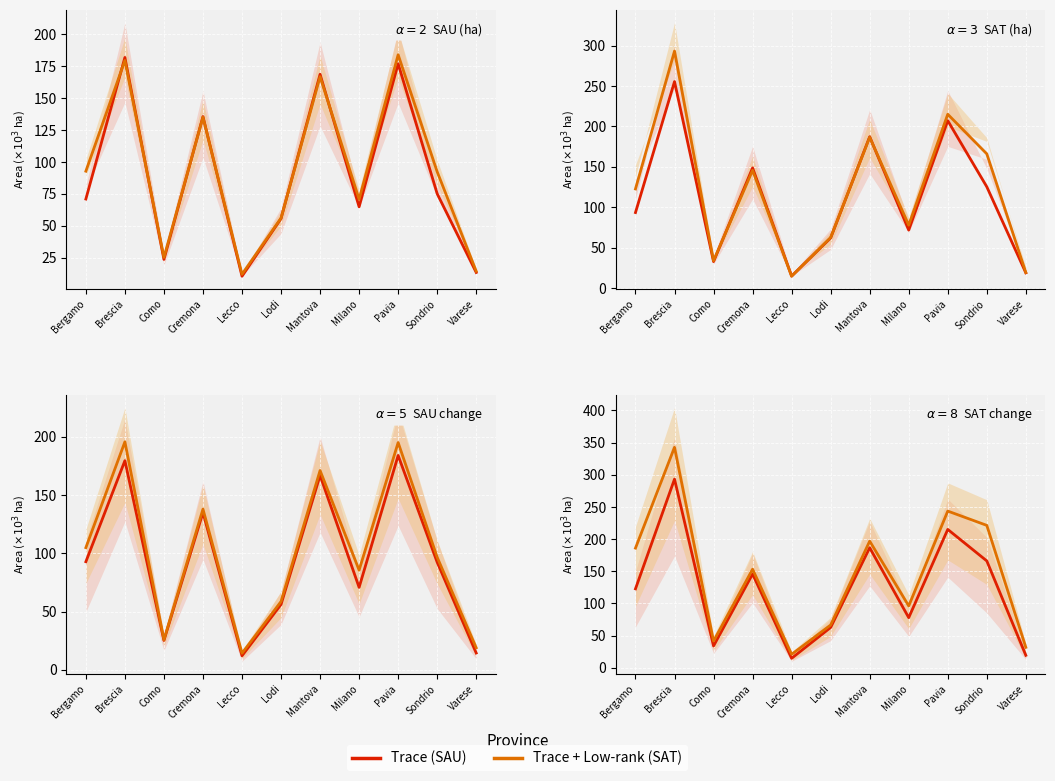

Reading left to right, list all the values displayed in this chart.

SAU 2010: Bergamo=70963	Brescia=181847	Como=23659	Cremona=135531	Lecco=10477	Lodi=55643	Mantova=168658	Milano=64862	Pavia=176935	Sondrio=75117	Varese=13449
SAU 2000: Bergamo=92766	Brescia=179493	Como=25221	Cremona=135028	Lecco=12042	Lodi=56078	Mantova=166824	Milano=70759	Pavia=183973	Sondrio=92318	Varese=14427
SAT 2010: Bergamo=93548	Brescia=255582	Como=32884	Cremona=148804	Lecco=14964	Lodi=62127	Mantova=187362	Milano=71816	Pavia=207205	Sondrio=125432	Varese=18983
SAT 2000: Bergamo=122760	Brescia=293295	Como=33939	Cremona=145776	Lecco=14755	Lodi=62743	Mantova=186677	Milano=77953	Pavia=215121	Sondrio=166155	Varese=19408
SAU 1990: Bergamo=104848	Brescia=195672	Como=25816	Cremona=137916	Lecco=14246	Lodi=58626	Mantova=171051	Milano=85543	Pavia=195037	Sondrio=96607	Varese=18914
SAT 1990: Bergamo=186071	Brescia=342751	Como=41610	Cremona=153301	Lecco=20984	Lodi=66571	Mantova=196942	Milano=96185	Pavia=243637	Sondrio=221418	Varese=31856